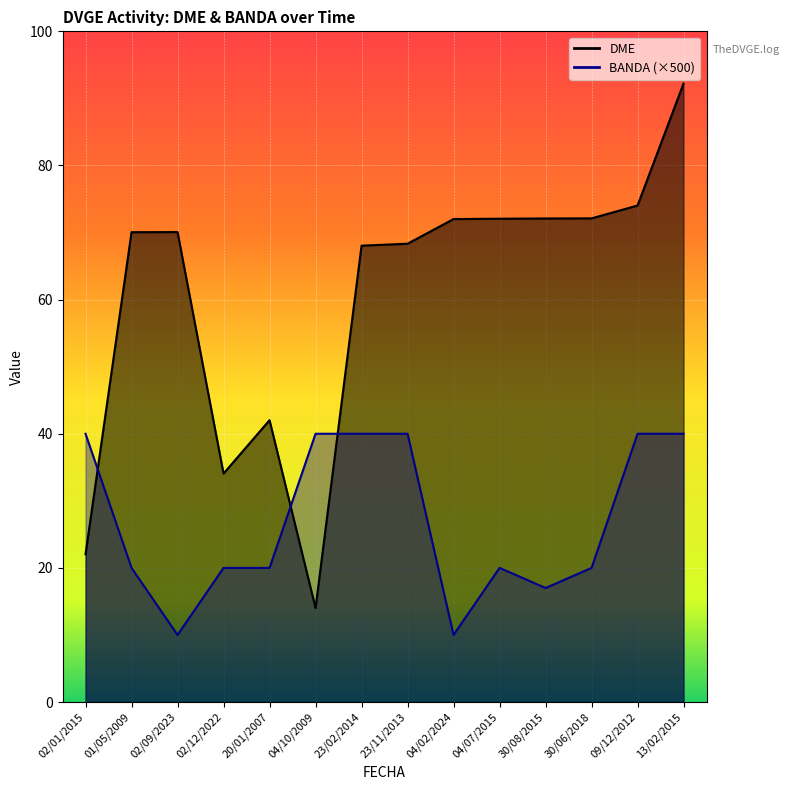

What is the value of the BANDA point at the 3rd from the left?

5000